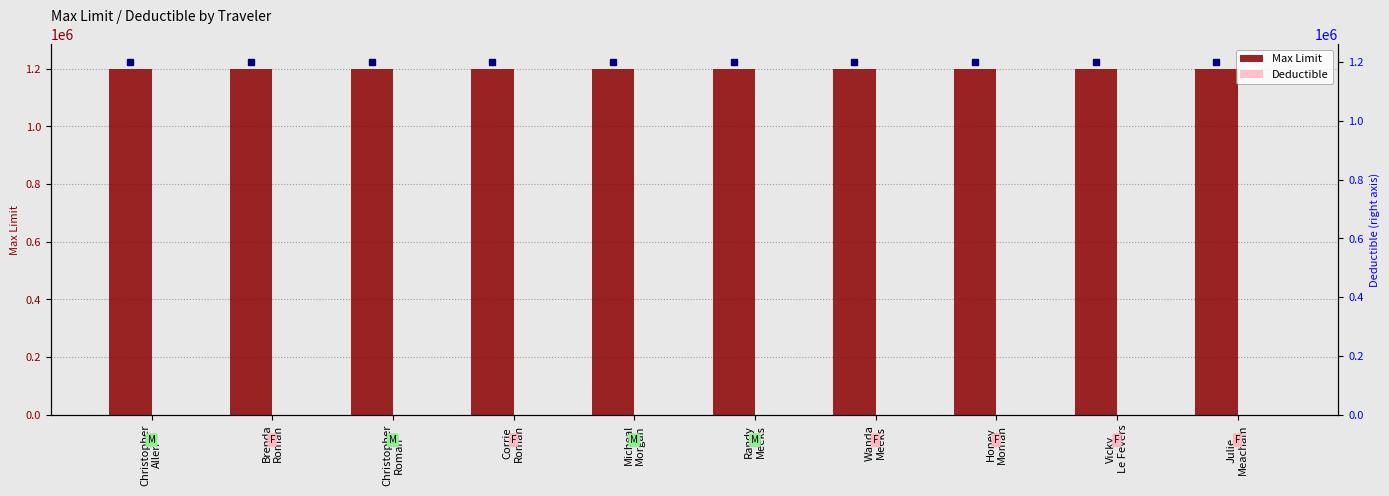

Which series changed the most between Brenda
Roman and Randy
Meeks?

Max Limit